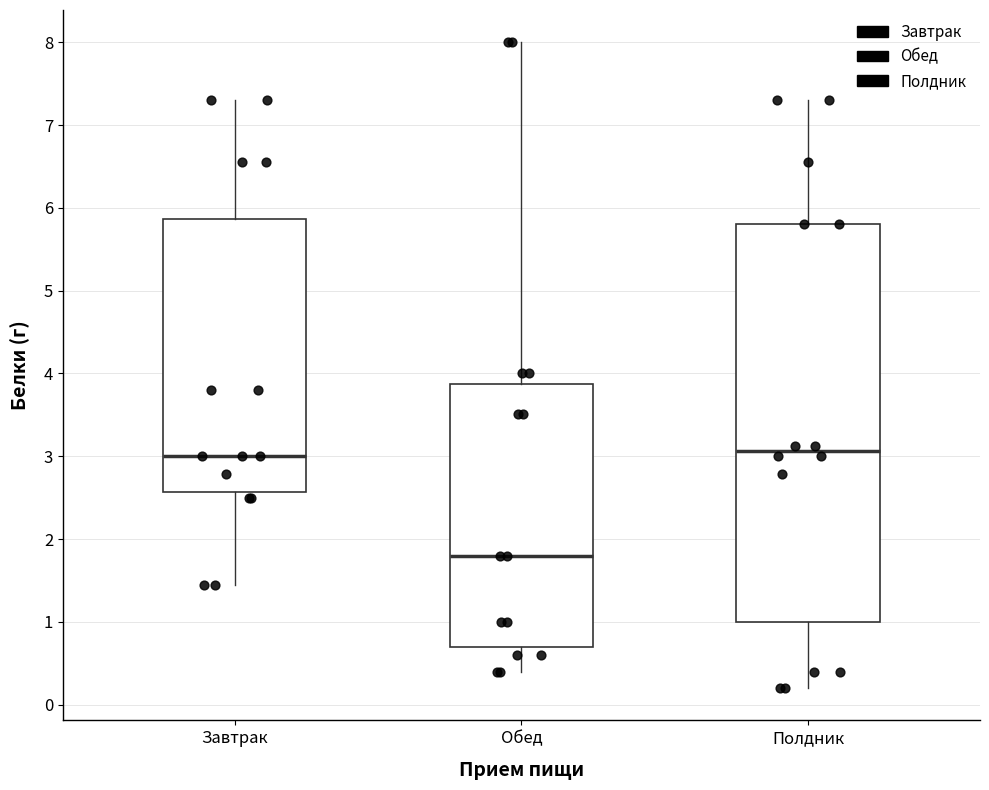

Reading left to right, transcribe this box plot: for each box, give where its median line is, the range the box spans, and where its two whiskers end, as read against the y-axis. The values are not printed on the chart, so give them approximately, as read against the axis.

Завтрак: median 3.0, box 2.6 to 5.9, whiskers 1.4 to 7.3
Обед: median 1.8, box 0.7 to 3.9, whiskers 0.4 to 8.0
Полдник: median 3.1, box 1.0 to 5.8, whiskers 0.2 to 7.3